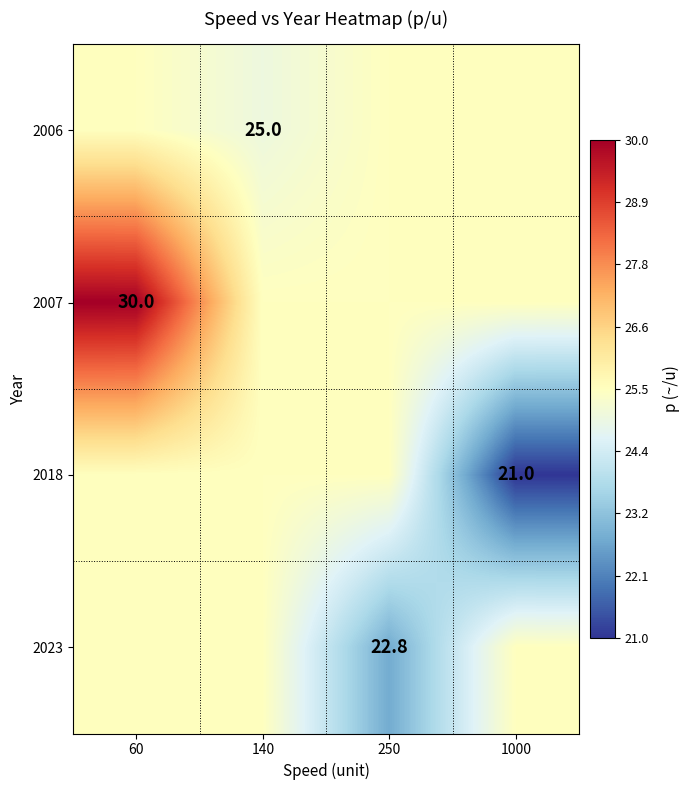

Is it true that 2006 equals 25.0 at 140?

True